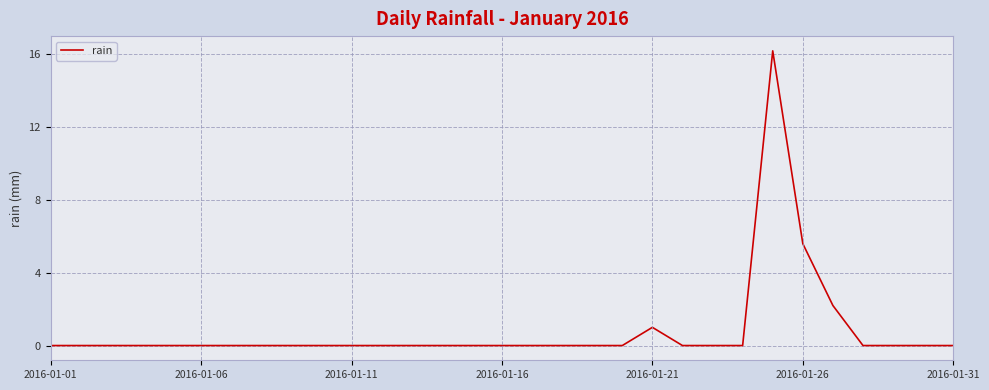

What is the greatest value displayed?

16.2